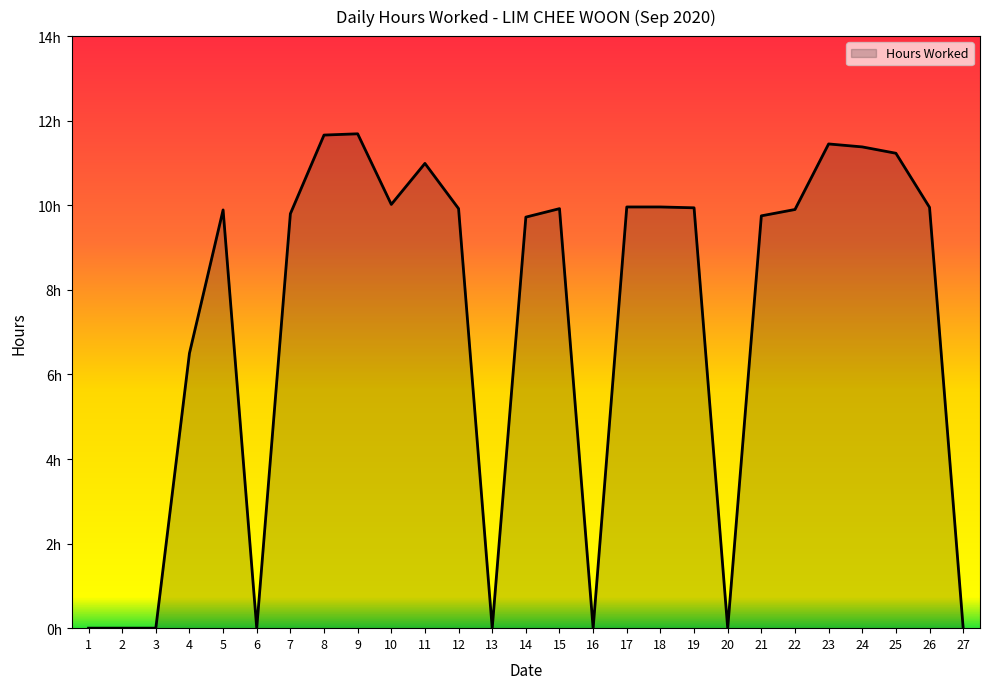

What is the ratio of the value at 22 to the value at 26?

1.0